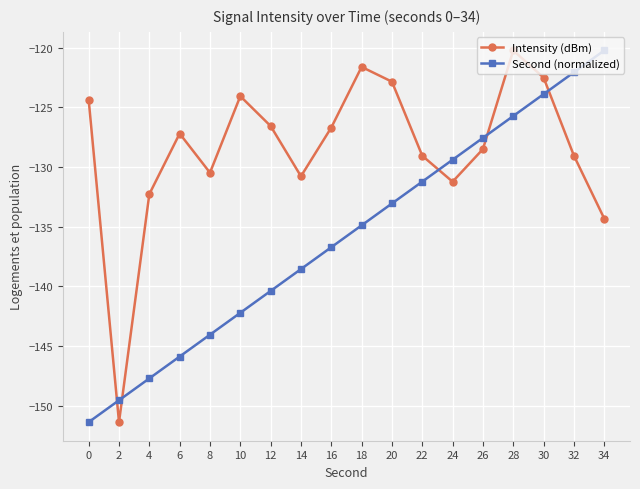

Rank the series by their average value, from highest to lowest.

Intensity (dBm), Second (normalized)